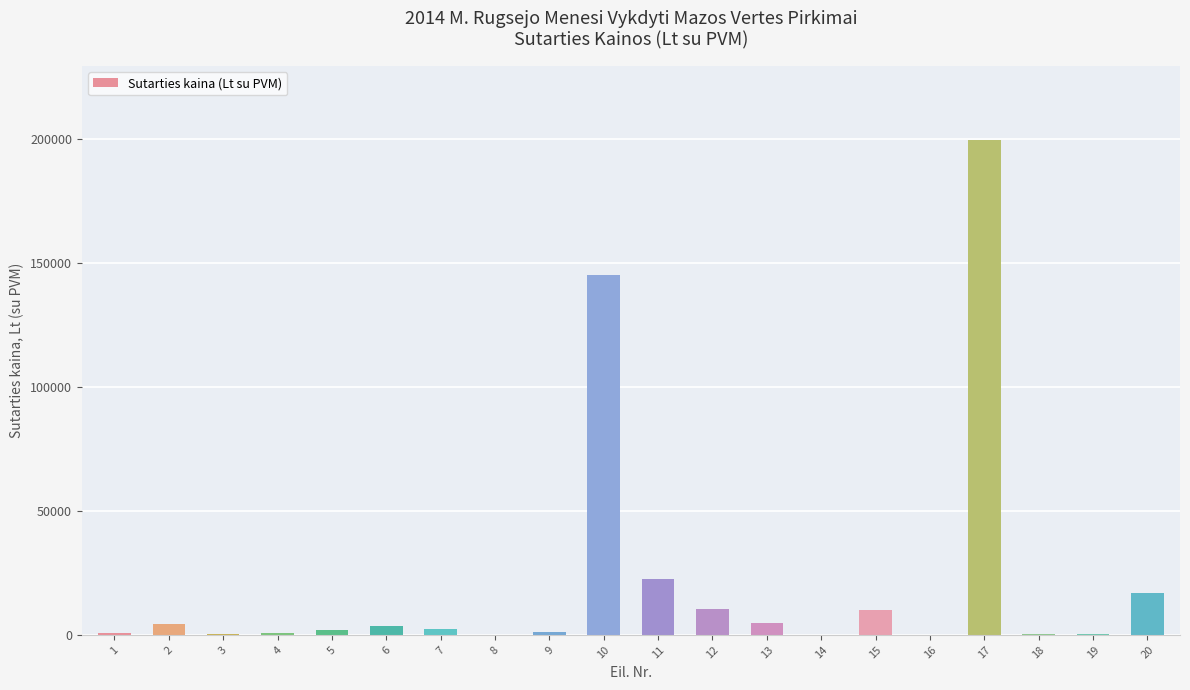

What is the change in value from 4 to 10?

+144516.0